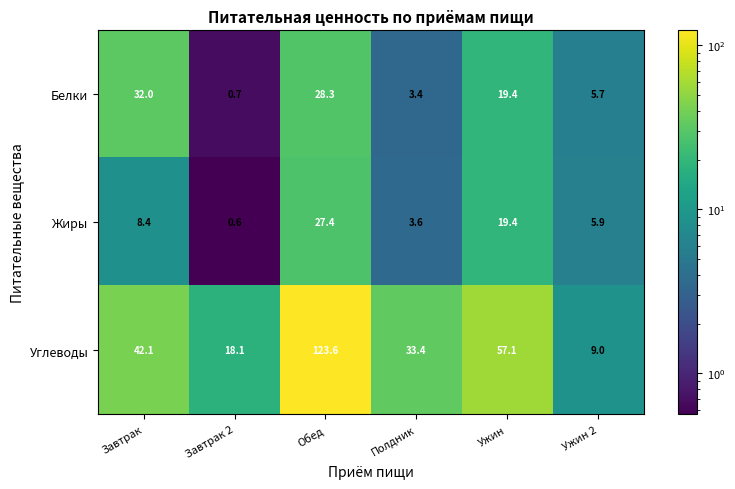

Reading left to right, what are all the values shown in this chart?

Белки: 32.0	0.7	28.3	3.4	19.4	5.7
Жиры: 8.4	0.6	27.4	3.6	19.4	5.9
Углеводы: 42.1	18.1	123.6	33.4	57.1	9.0